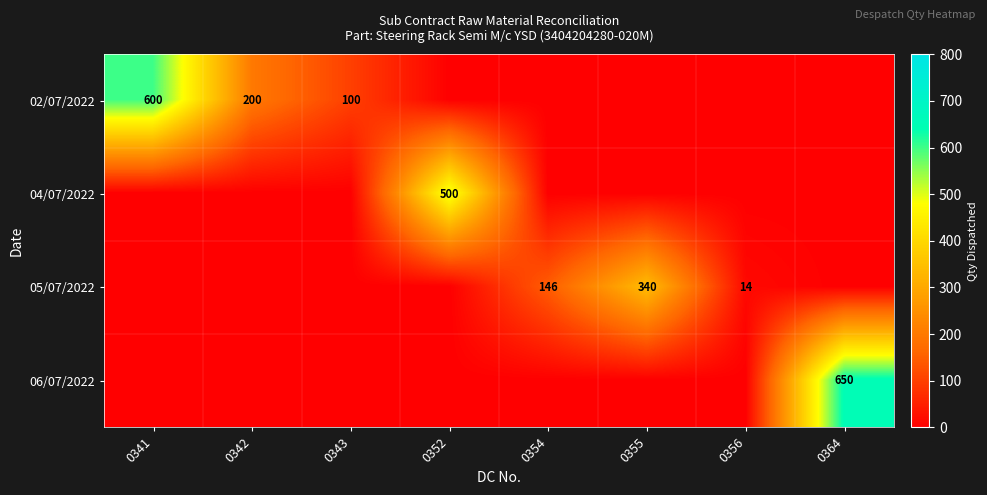

At which category is the sum across all series the highest?

0364